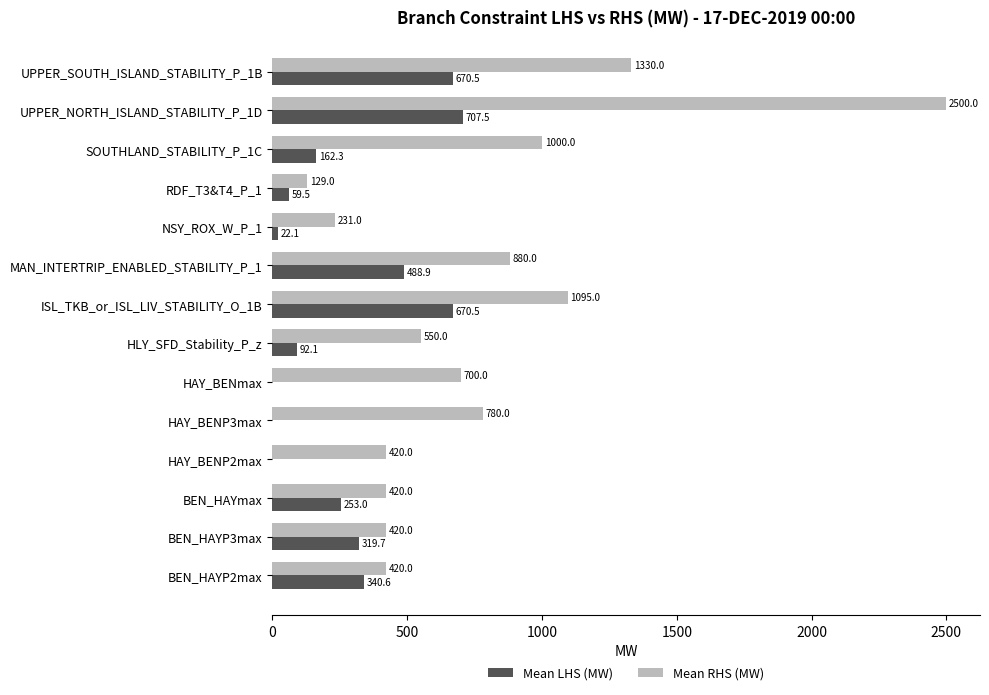

At which category is the sum across all series the highest?

UPPER_NORTH_ISLAND_STABILITY_P_1D